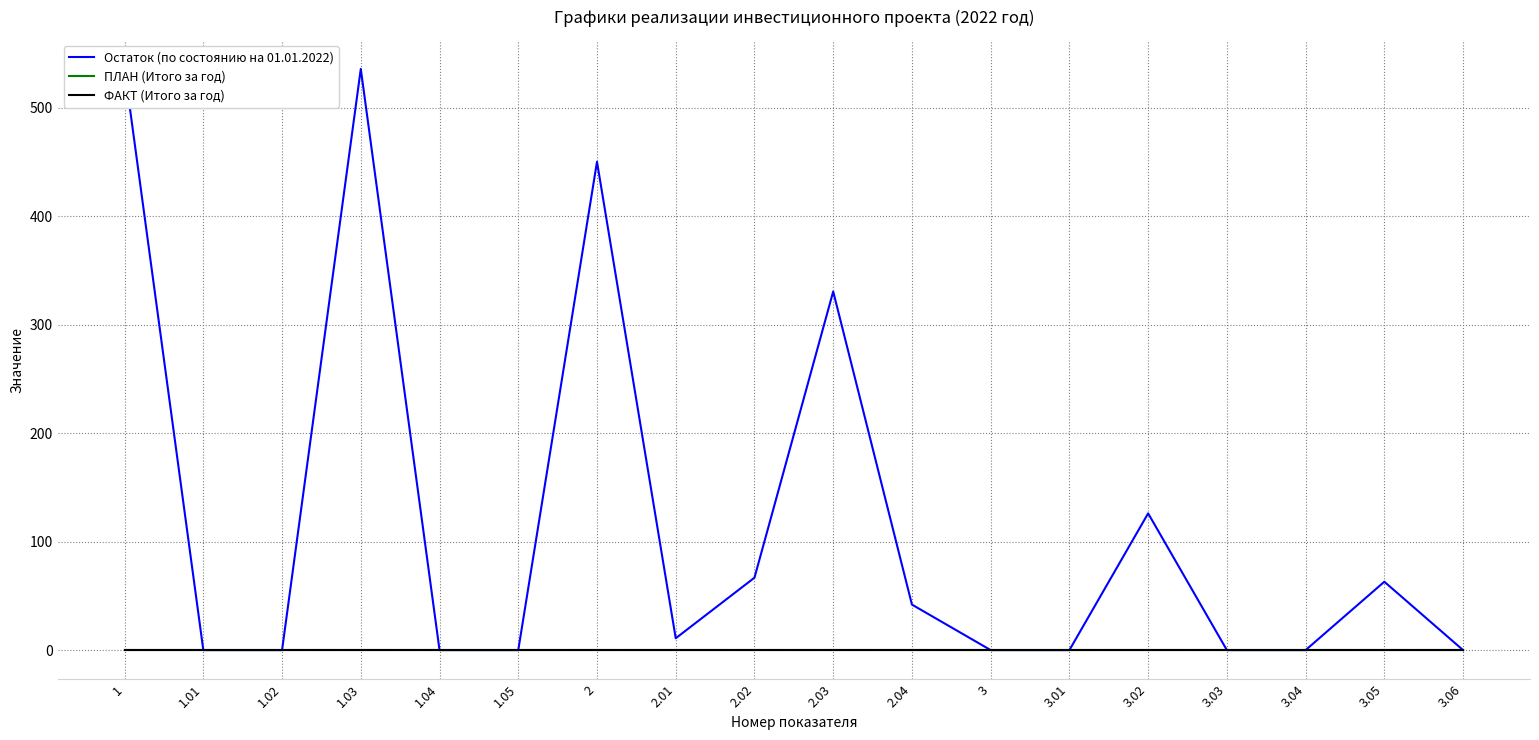

Which label corresponds to the largest value in the chart?

1